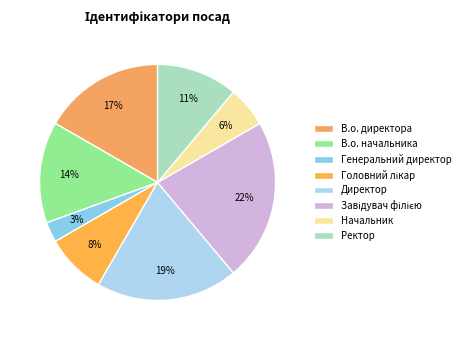

What percentage is the В.о. начальника slice, to the nearest percent?

14%